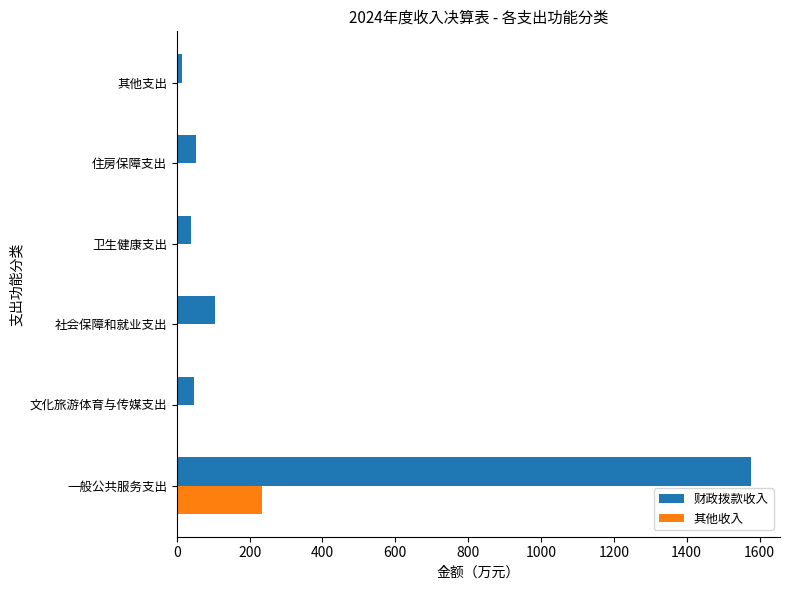

How many data points in 其他收入 are above 0?

1